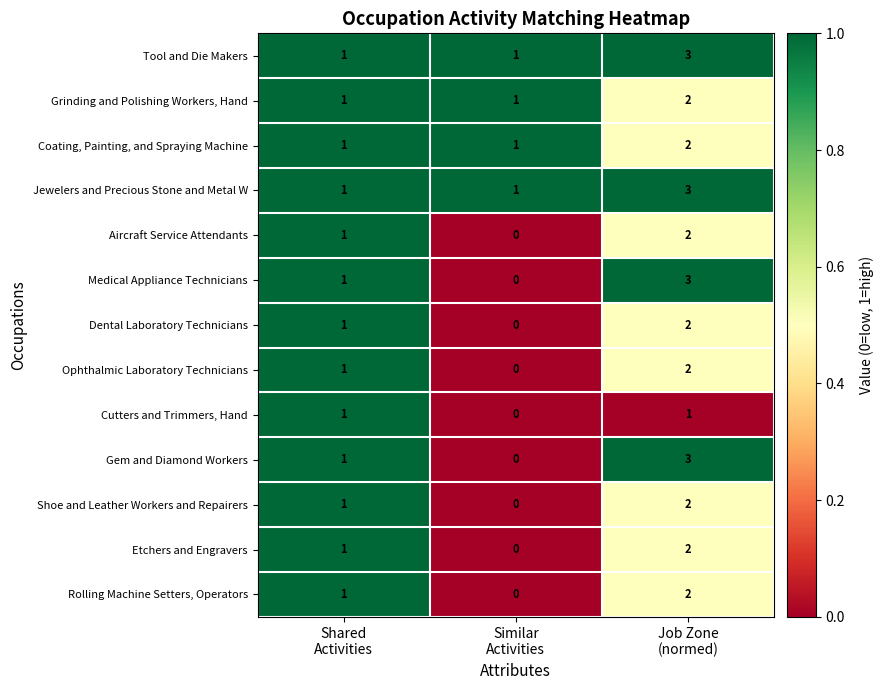

Count the Jewelers and Precious Stone and Metal W values in the range 1 to 3.

3